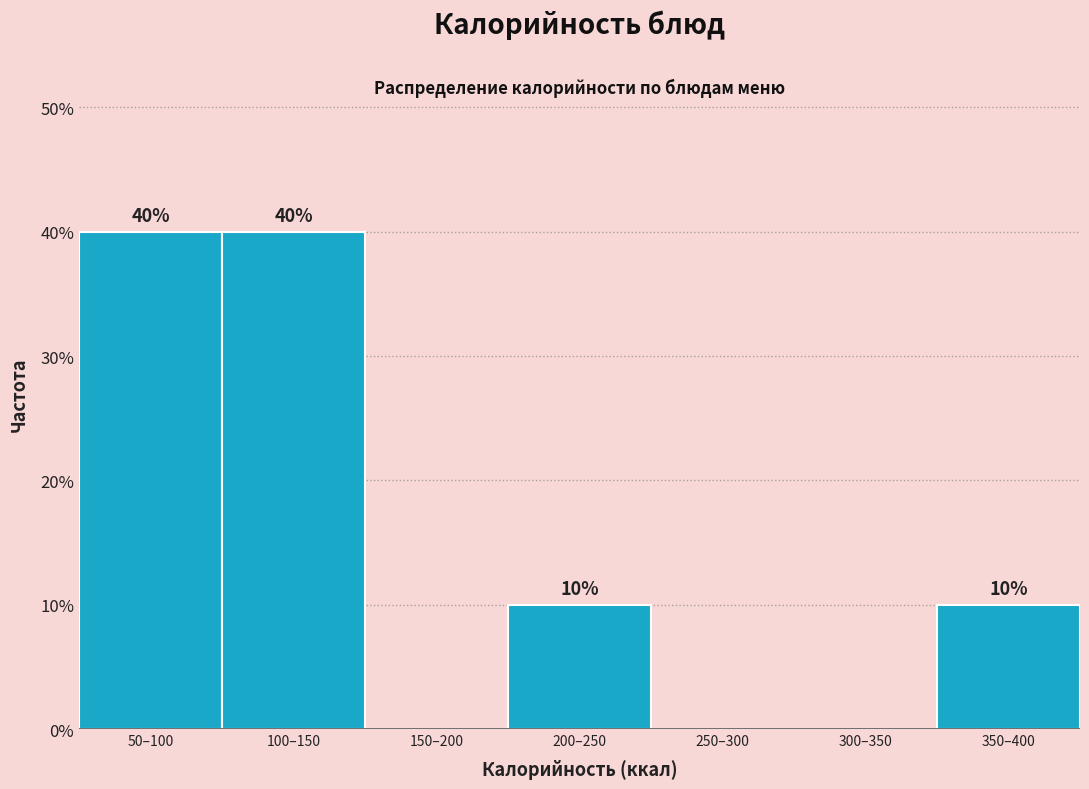

Reading right to left, transcribe all the data shown in this chart.

350–400=10	300–350=0	250–300=0	200–250=10	150–200=0	100–150=40	50–100=40